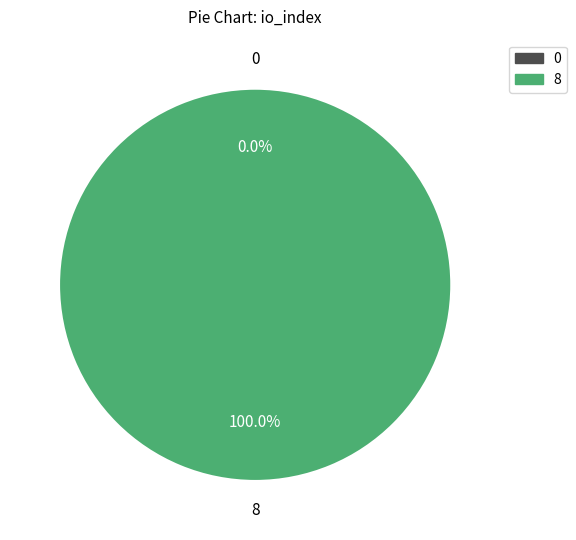

To the nearest percent, what is the combined percentage of 0 and 8?

100%